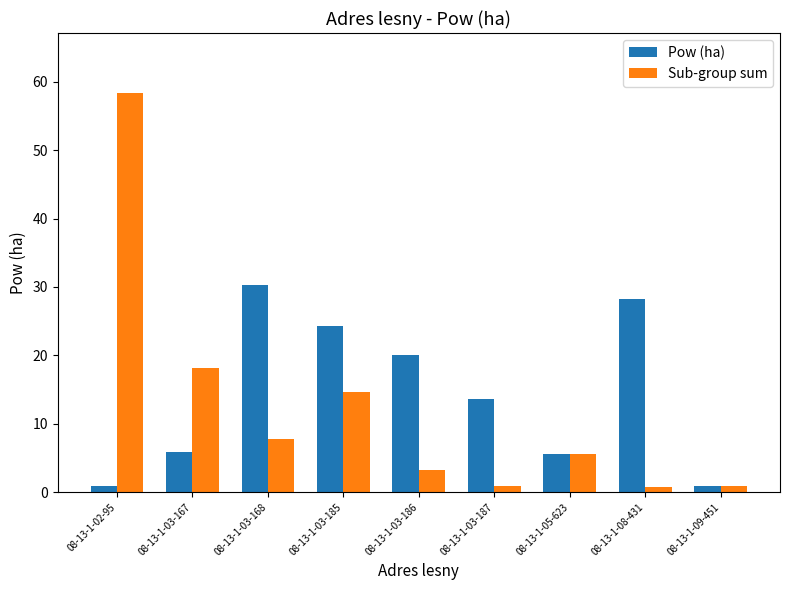

How many bars are there in each group?

2